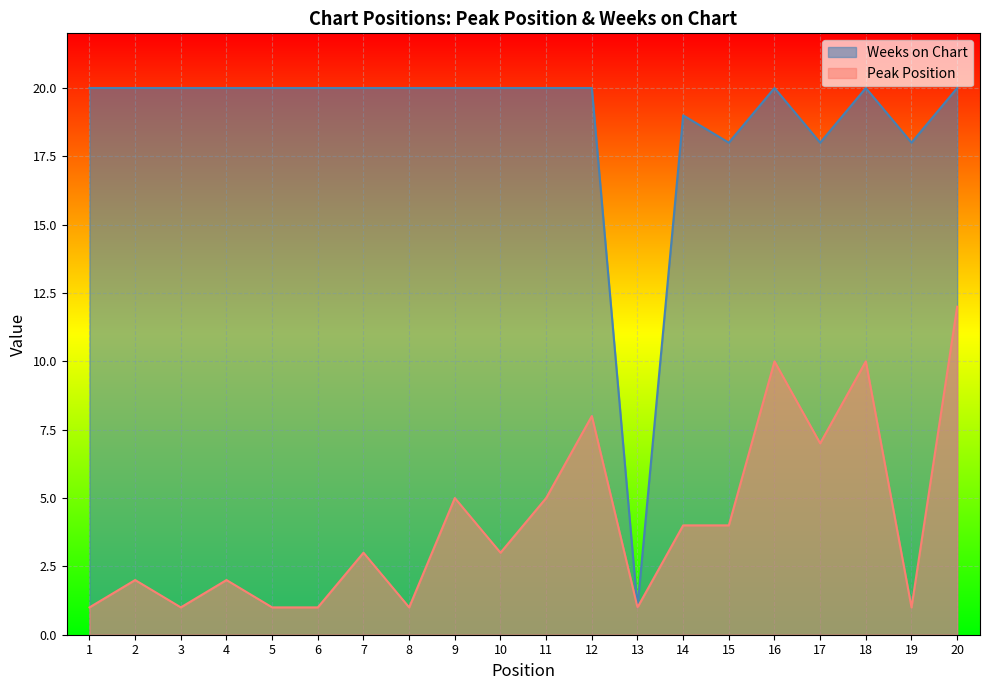

Reading left to right, what are all the values shown in this chart?

Peak Position: 1=1	2=2	3=1	4=2	5=1	6=1	7=3	8=1	9=5	10=3	11=5	12=8	13=1	14=4	15=4	16=10	17=7	18=10	19=1	20=12
Weeks on Chart: 1=20	2=20	3=20	4=20	5=20	6=20	7=20	8=20	9=20	10=20	11=20	12=20	13=1	14=19	15=18	16=20	17=18	18=20	19=18	20=20